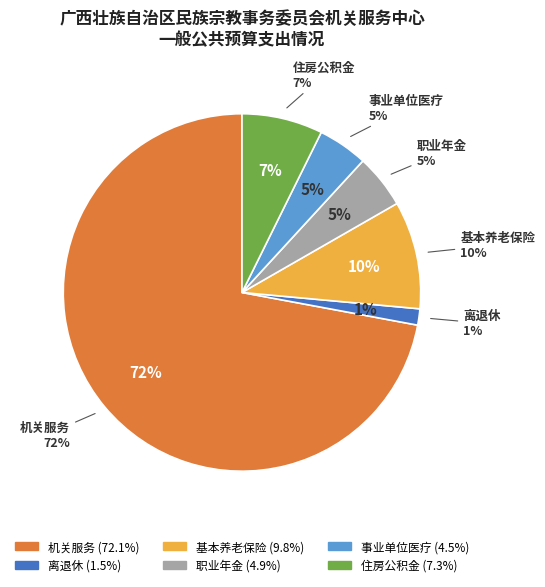

To the nearest percent, what is the difference between the largest and smallest slice percentages?

71%